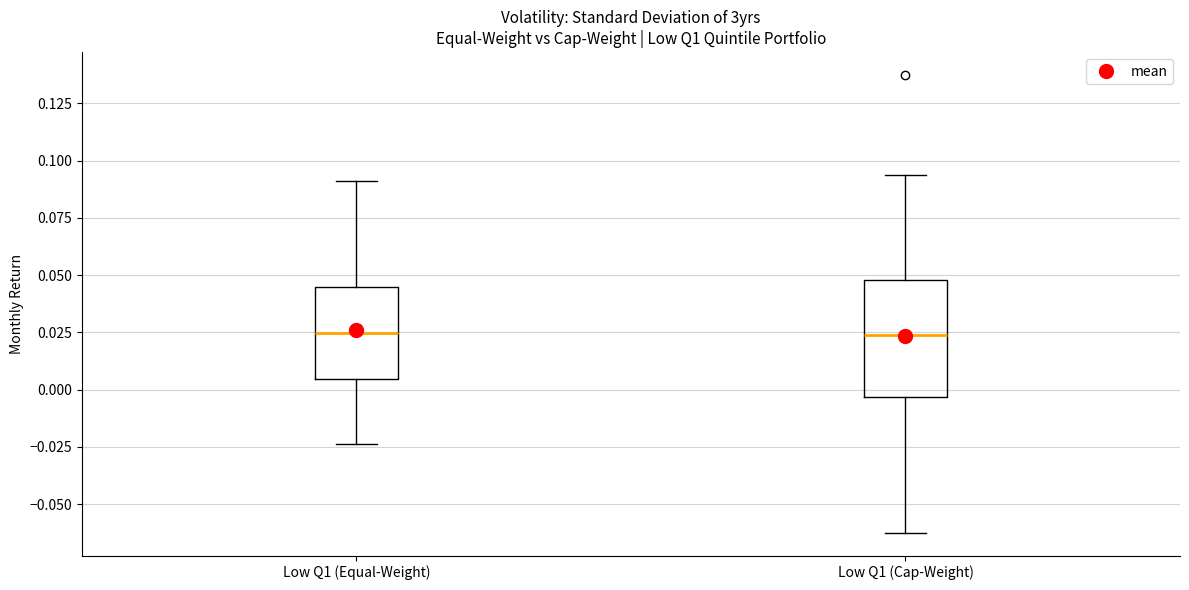

Where is the lower edge of the box for Low Q1 (Cap-Weight) on the y-axis? The values are not printed on the chart, so give them approximately, as read against the axis.

-0.005